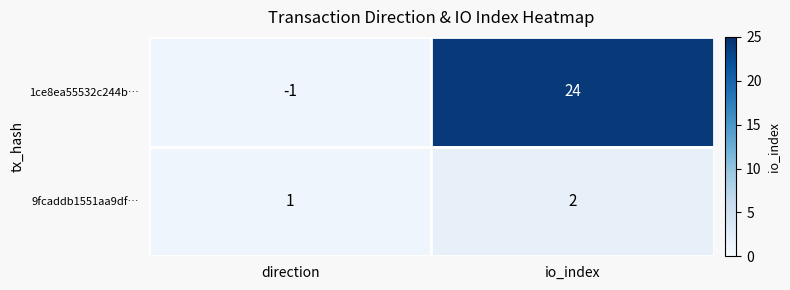

What is the sum of all 1ce8ea55532c244b… values?

23